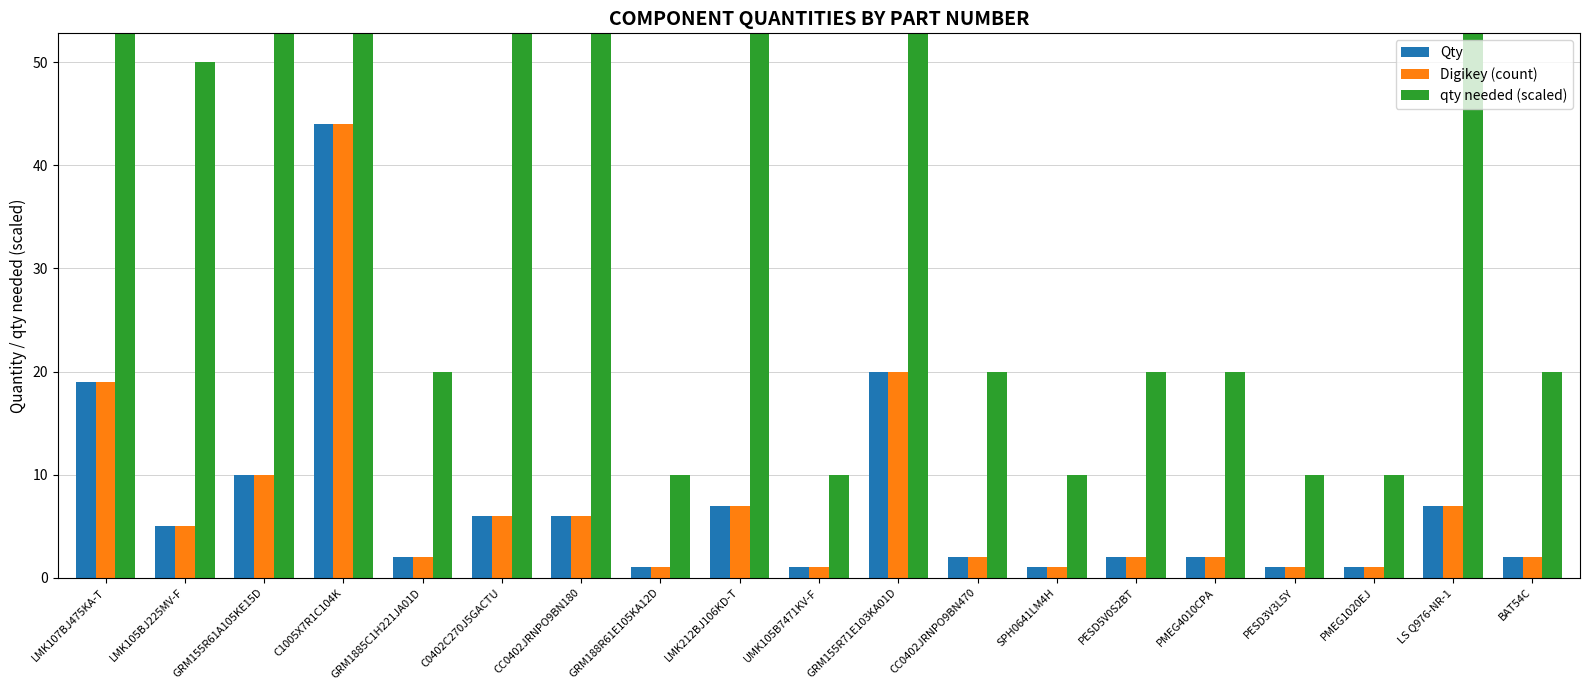

Rank the categories by Qty value from highest to lowest.

C1005X7R1C104K, GRM155R71E103KA01D, LMK107BJ475KA-T, GRM155R61A105KE15D, LMK212BJ106KD-T, LS Q976-NR-1, C0402C270J5GACTU, CC0402JRNPO9BN180, LMK105BJ225MV-F, GRM1885C1H221JA01D, CC0402JRNPO9BN470, PESD5V0S2BT, PMEG4010CPA, BAT54C, GRM188R61E105KA12D, UMK105B7471KV-F, SPH0641LM4H, PESD3V3L5Y, PMEG1020EJ